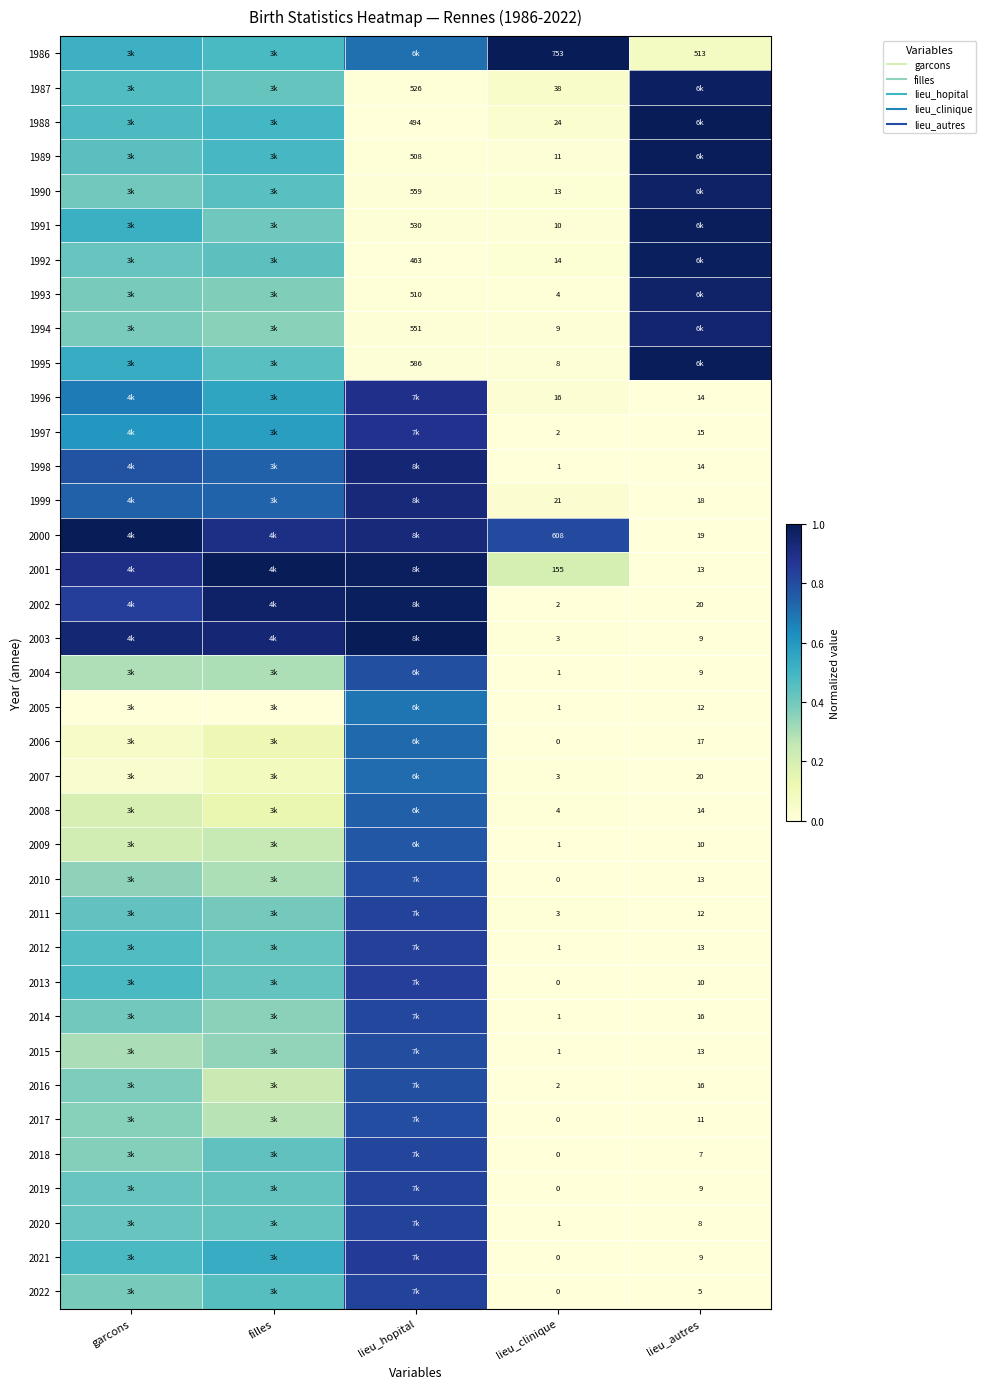

What is the greatest value displayed?

1.0